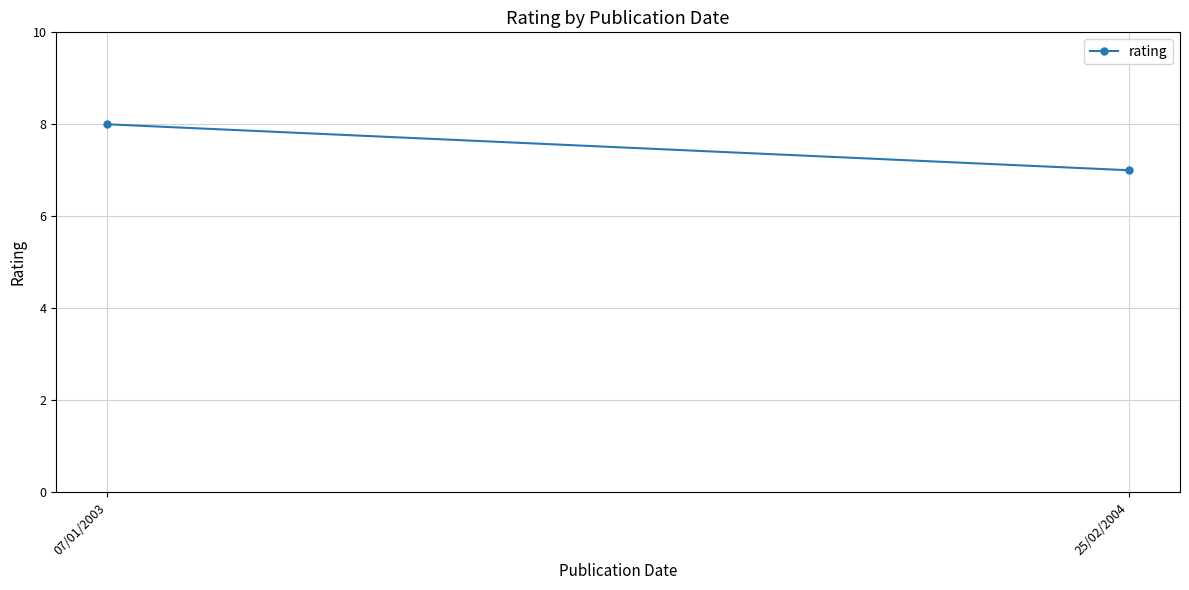

Reading right to left, list all the values displayed in this chart.

7	8